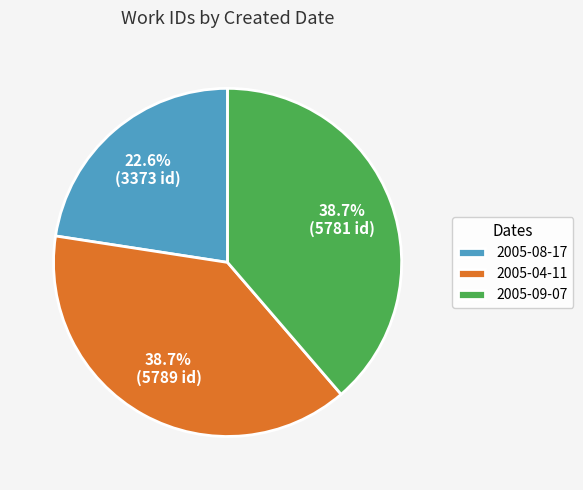

Is it true that 2005-08-17 is 30% of the pie?

False